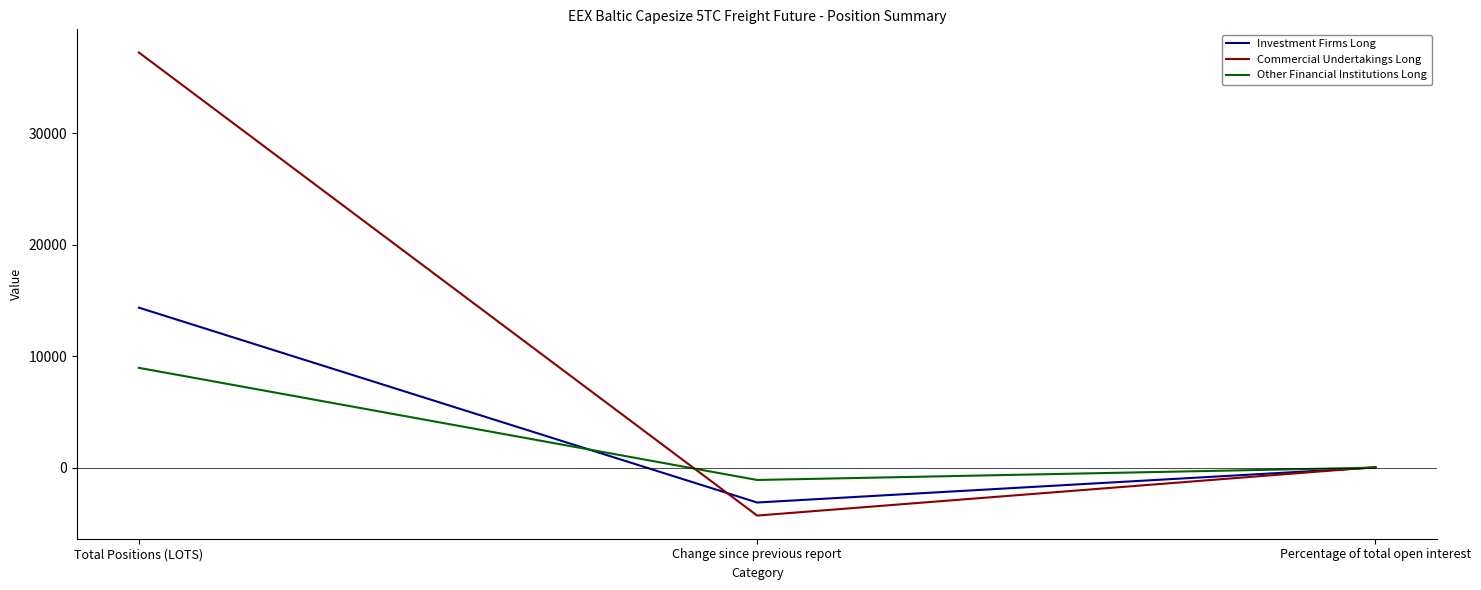

True or false: Commercial Undertakings Long has a value of 61.5 at Percentage of total open interest.

True